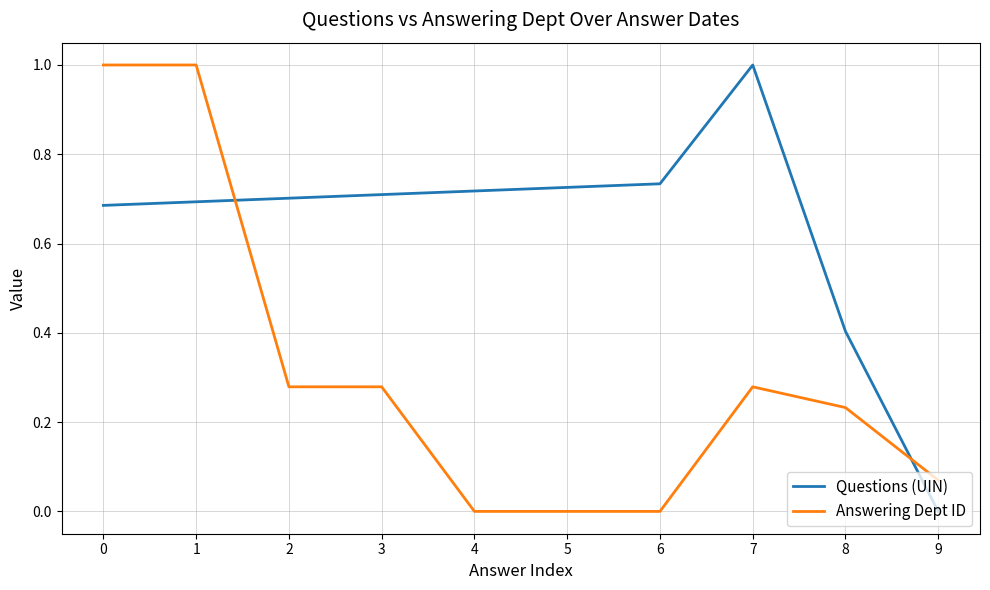

How many intersections are there between Answering Dept ID and Questions (UIN)?

2